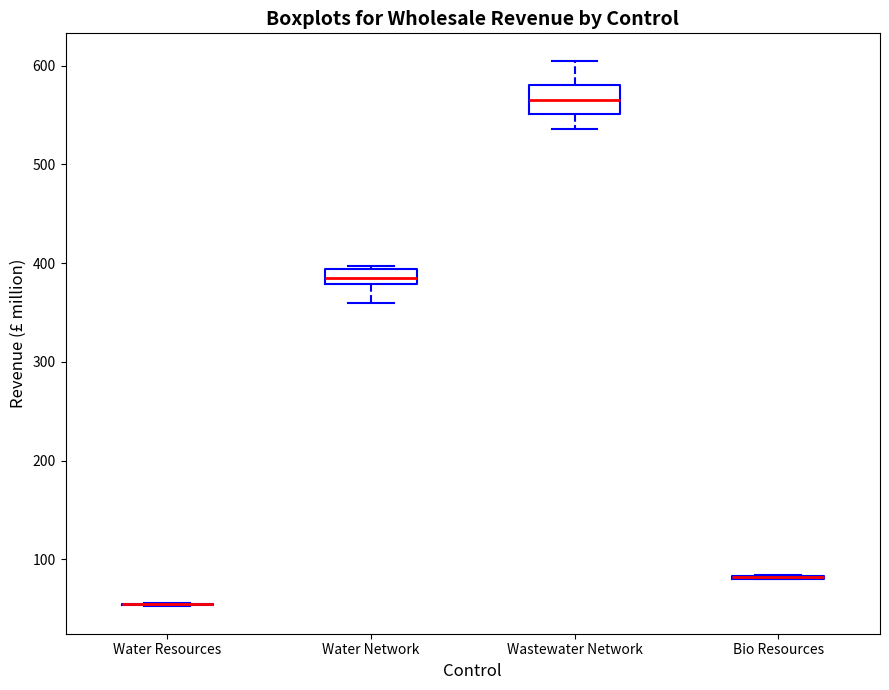

Reading left to right, read every box against the y-axis: the position of its median line, the range the box covers, and the ends of its whiskers. The values are not printed on the chart, so give them approximately, as read against the axis.

Water Resources: box collapsed to a line at 50, whiskers 50 to 60
Water Network: median 390 (inside the box), box 380 to 390, whiskers 360 to 400
Wastewater Network: median 570, box 550 to 580, whiskers 540 to 610
Bio Resources: box collapsed to a line at 80, whiskers 80 to 80